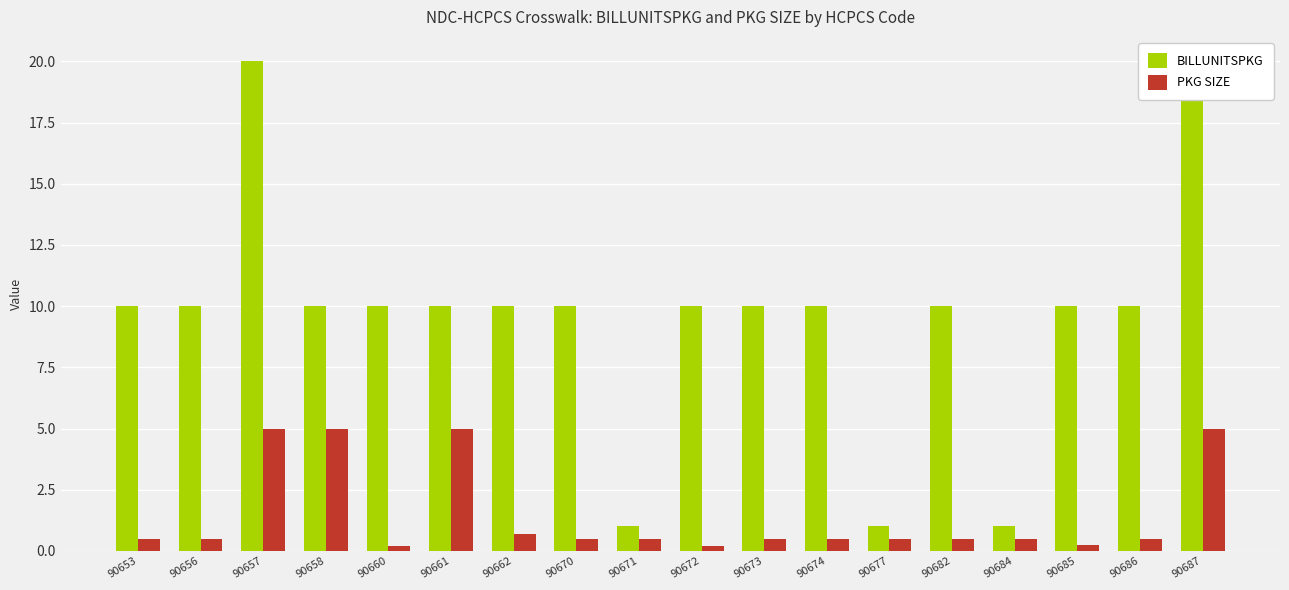

Rank the series by their maximum value, from highest to lowest.

BILLUNITSPKG, PKG SIZE